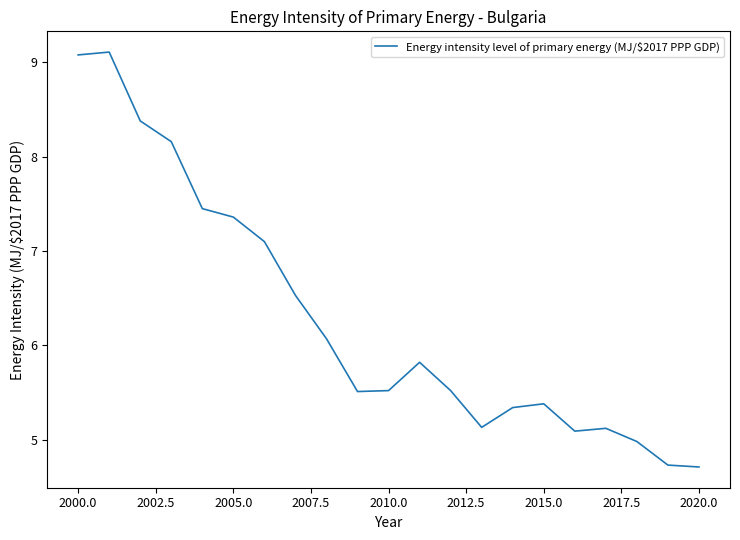

Does the chart have visible grid lines?

No